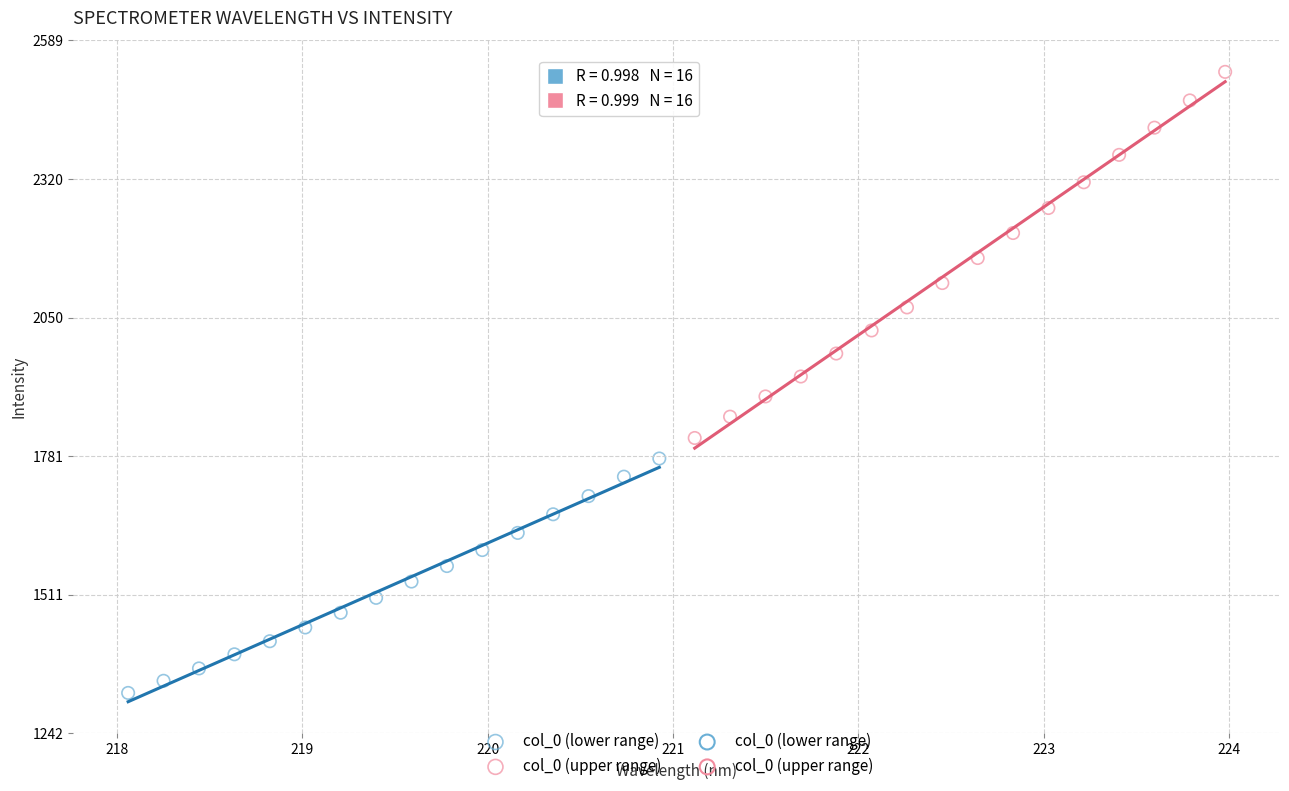

Which series has the largest Y range (max minus min)?

col_0 (upper range)